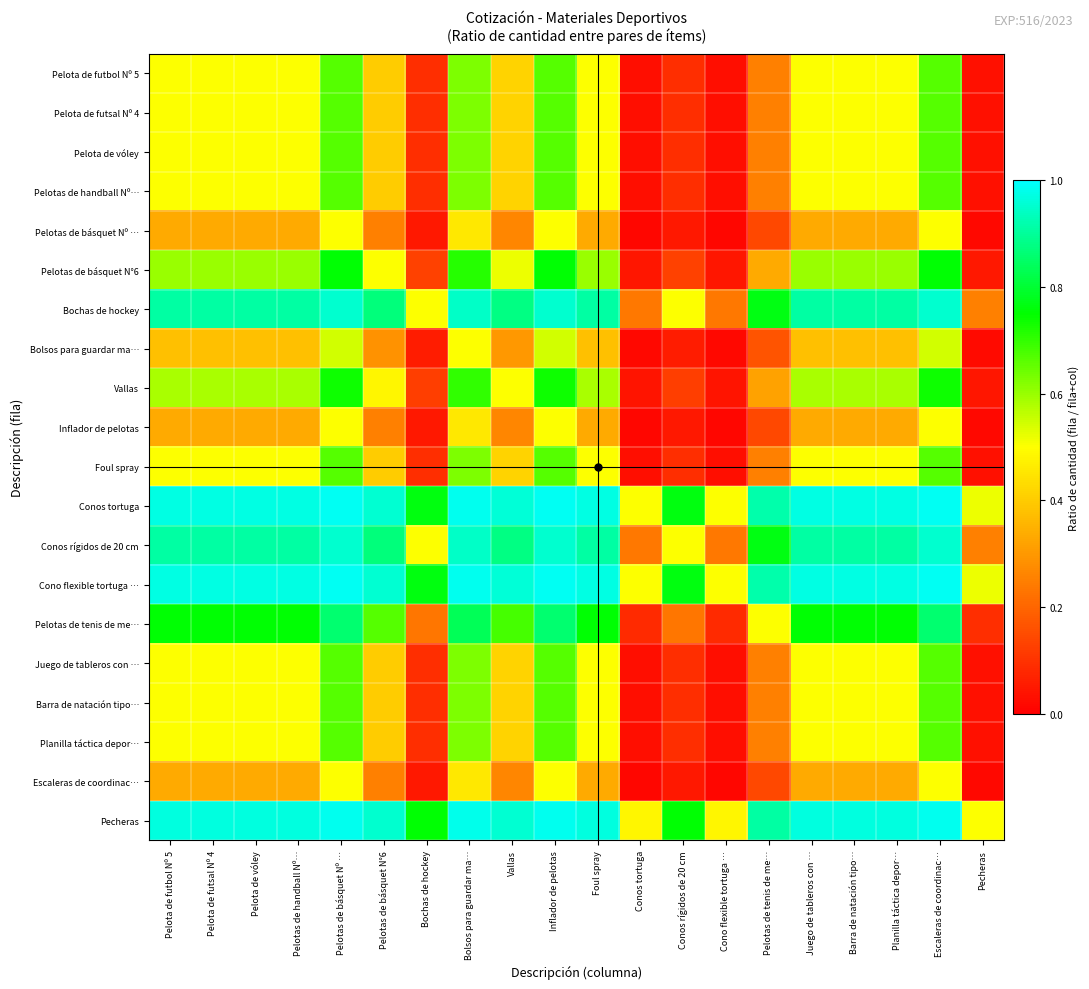

Rank the series by their maximum value, from highest to lowest.

Conos tortuga, Cono flexible tortuga …, Pecheras, Bochas de hockey, Conos rígidos de 20 cm, Pelotas de tenis de me…, Pelotas de básquet N°6, Vallas, Pelota de futbol Nº 5, Pelota de futsal Nº 4, Pelota de vóley, Pelotas de handball Nº…, Foul spray, Juego de tableros con …, Barra de natación tipo…, Planilla táctica depor…, Bolsos para guardar ma…, Pelotas de básquet Nº …, Inflador de pelotas, Escaleras de coordinac…